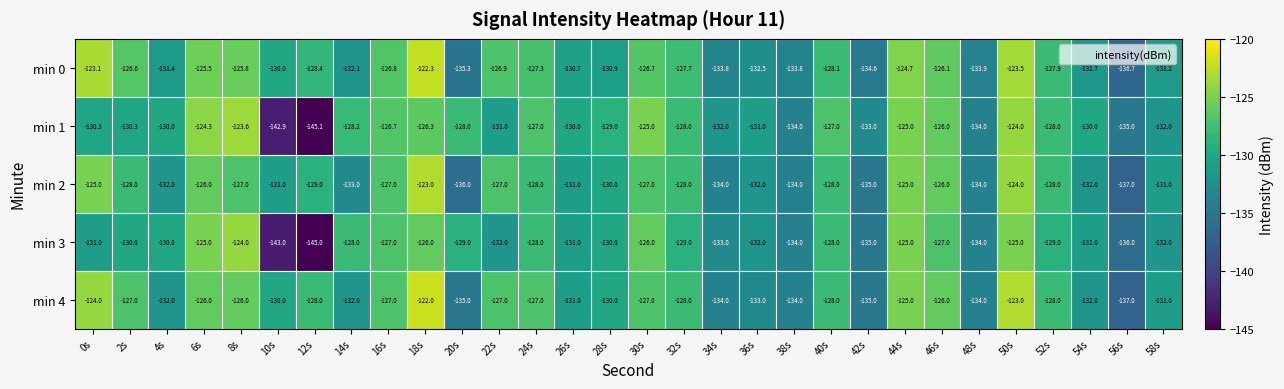

Where does the min 2 series first go above -128?

0s